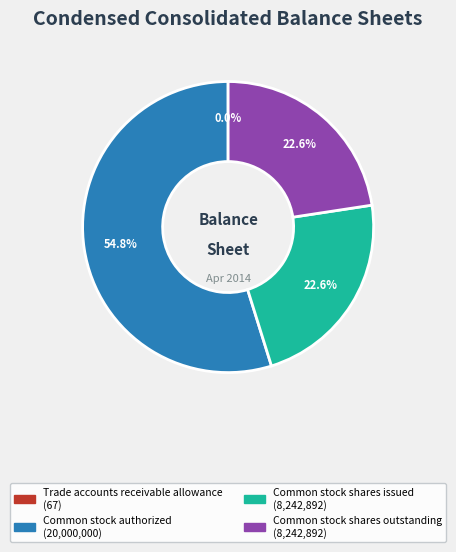

Approximately how many times larger is the value at Common stock authorized compared to Common stock shares outstanding?

2.4